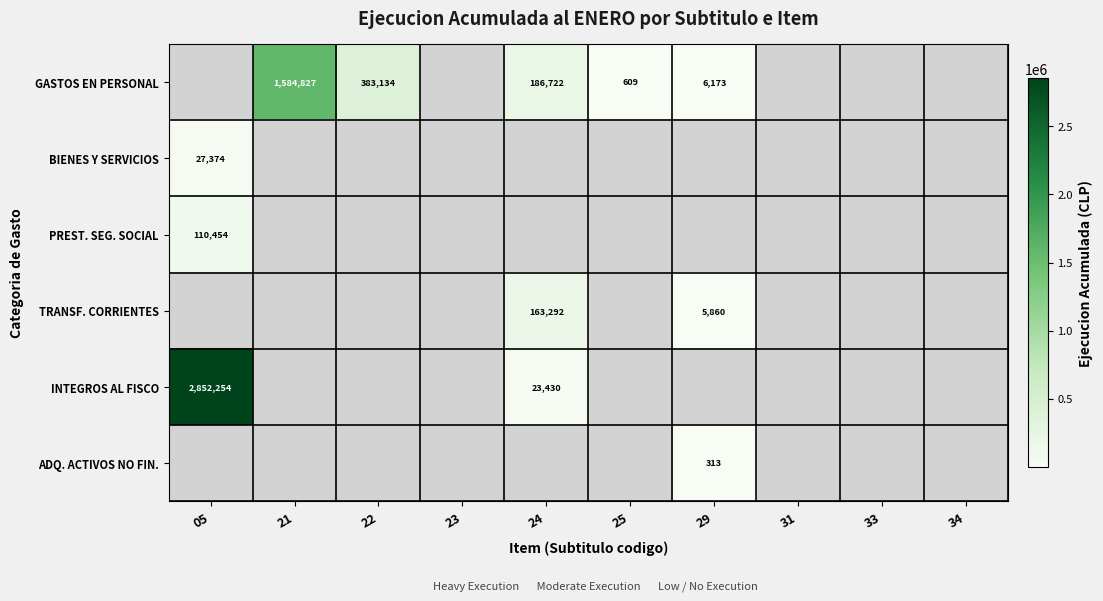

Is it true that BIENES Y SERVICIOS equals 27374 at 05?

True